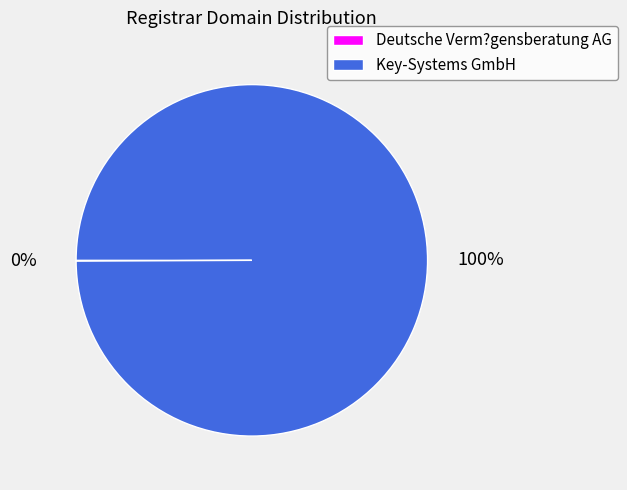

Does Key-Systems GmbH account for over 50% of the chart?

Yes